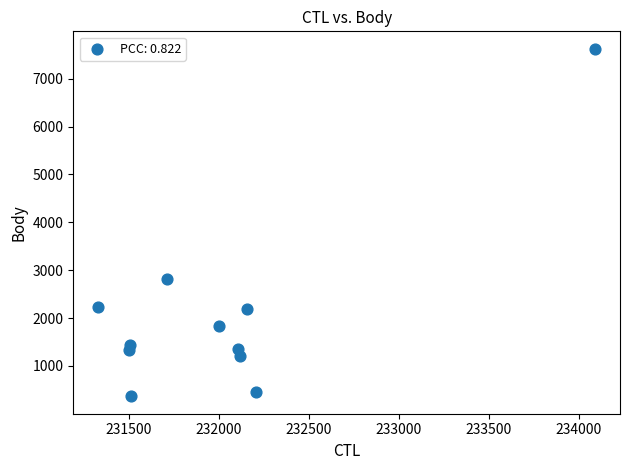

What Y value in the scatter plot is closest to 3995?

2812